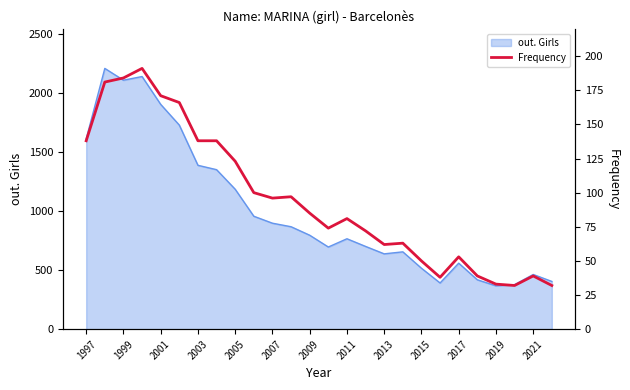

At which label does the data first exceed 85?

1997